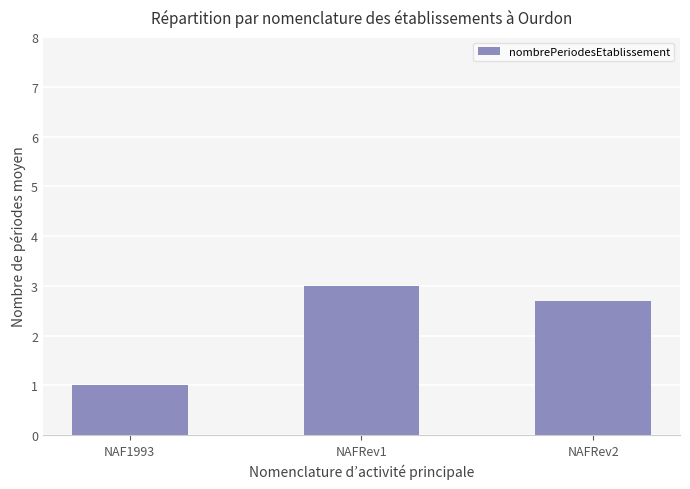

True or false: the data shows 0.4 at NAF1993.

False